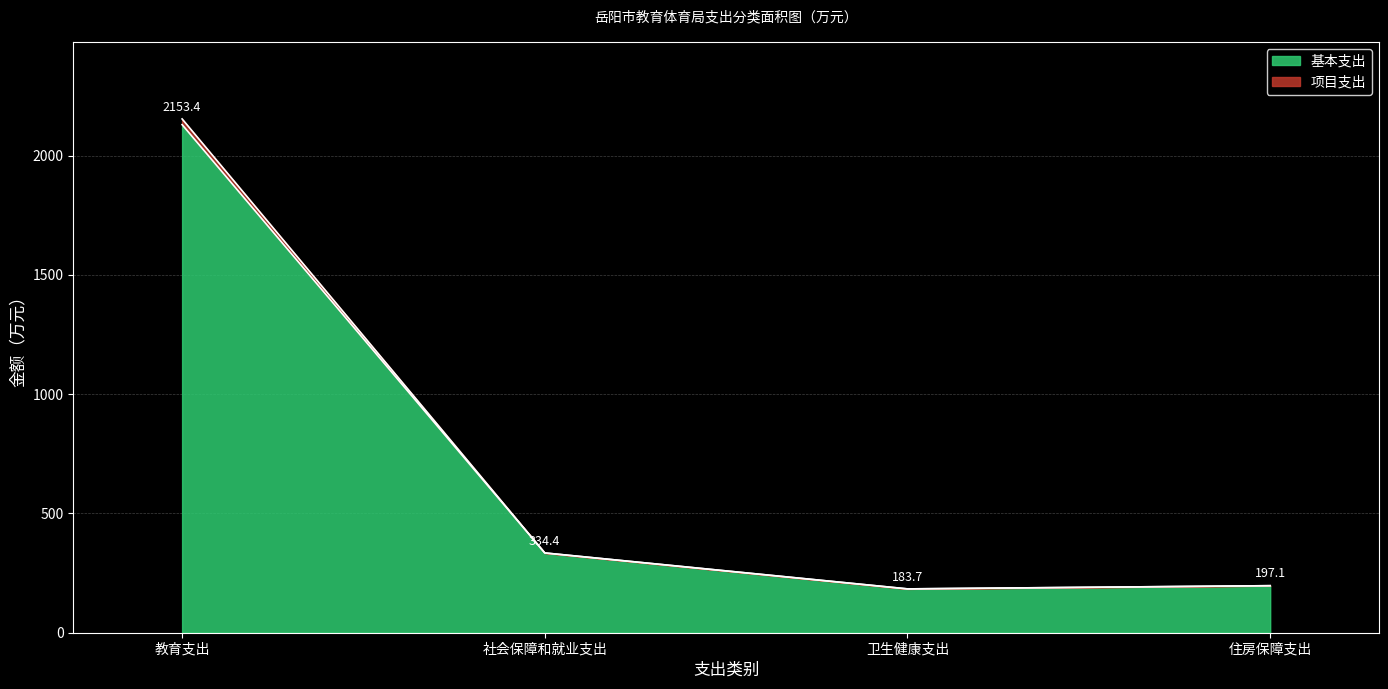

What is the sum of the 基本支出 values at 教育支出 and 住房保障支出?

2326.5